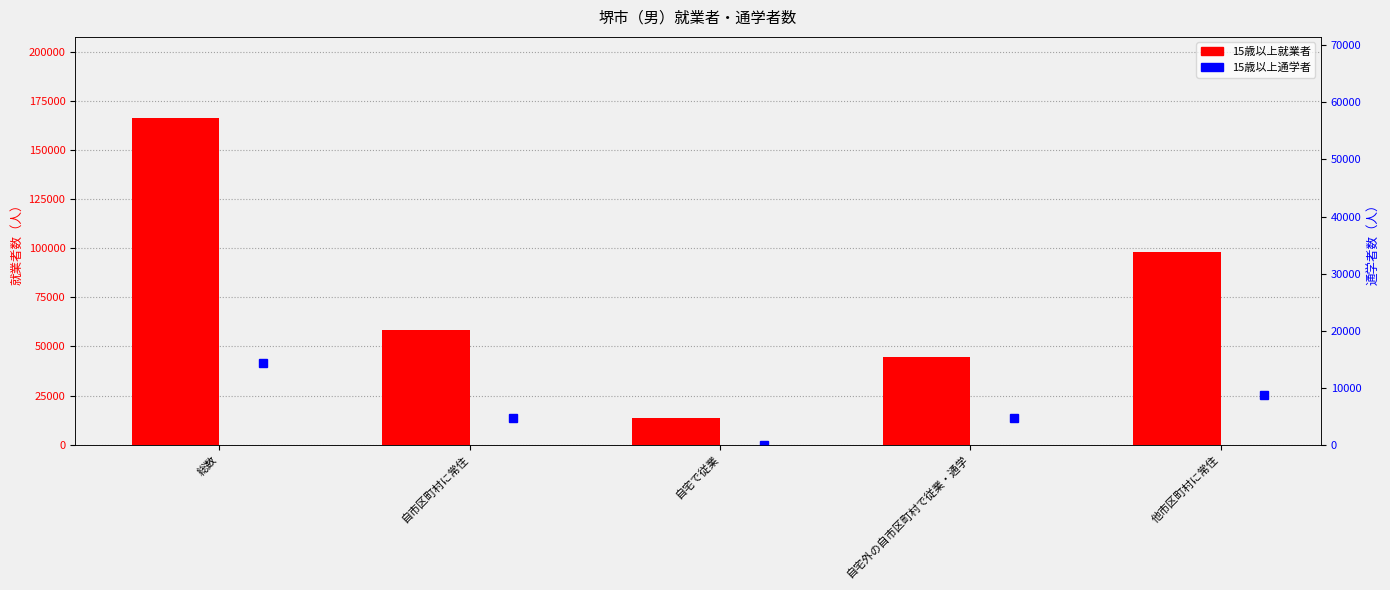

What is the label of the 5th bar from the right?

総数